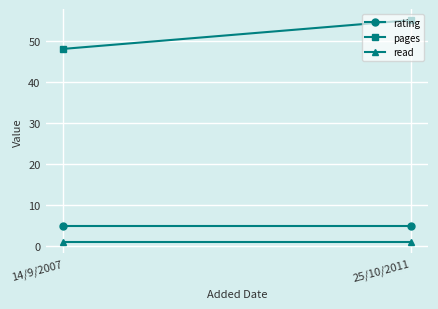

What is the smallest value displayed?

1